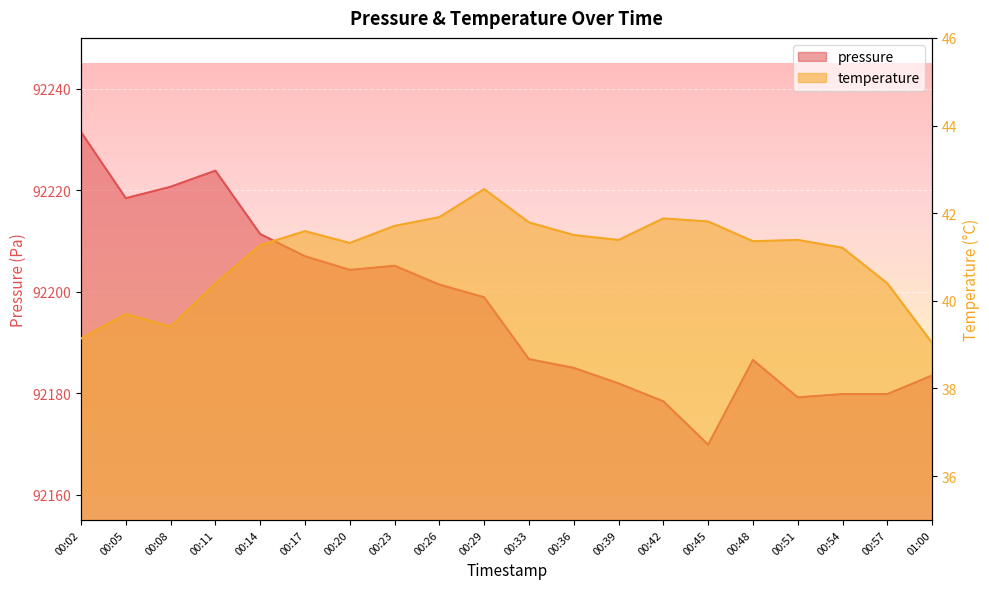

True or false: pressure has more than 0 points higher than both neighbors.

True